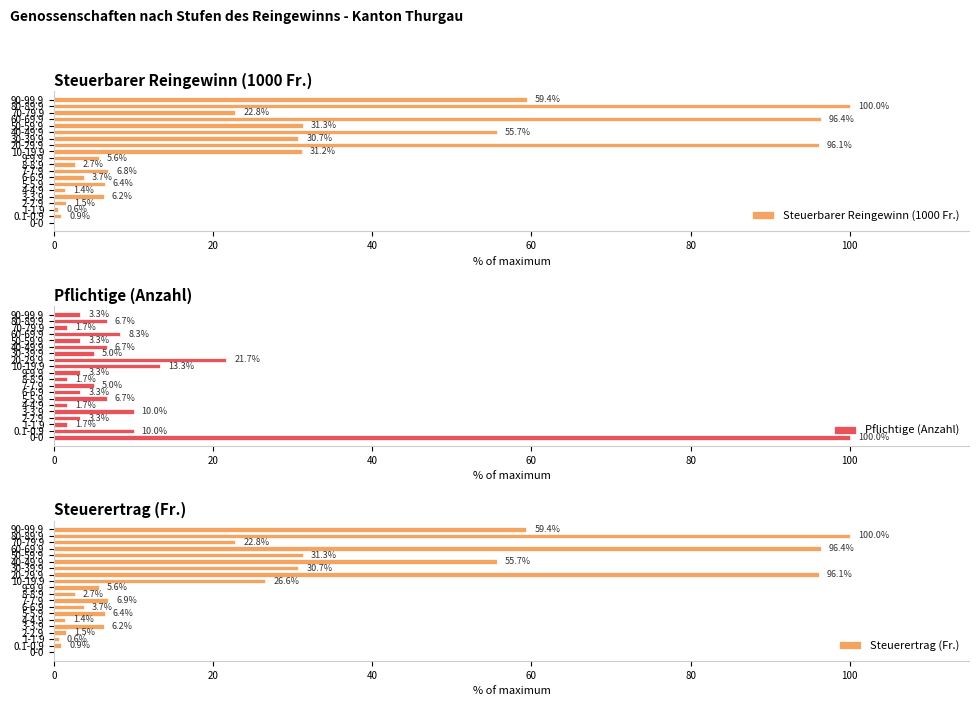

What is the lowest value of the Pflichtige (Anzahl) series?

1.7